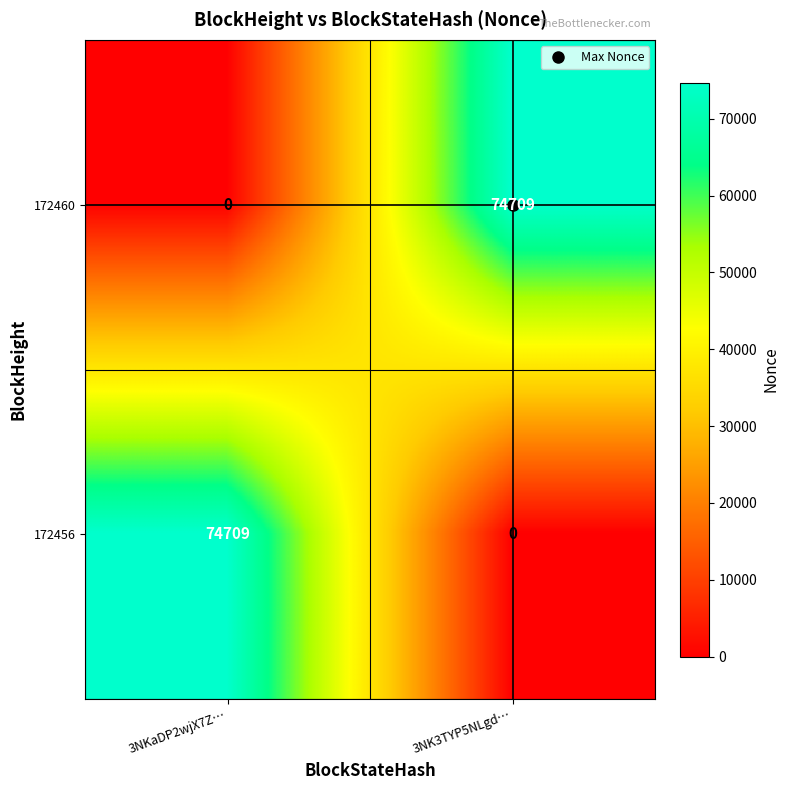

At 3NKaDP2wjX7Z…, list the series in order from largest to smallest.

172456, 172460